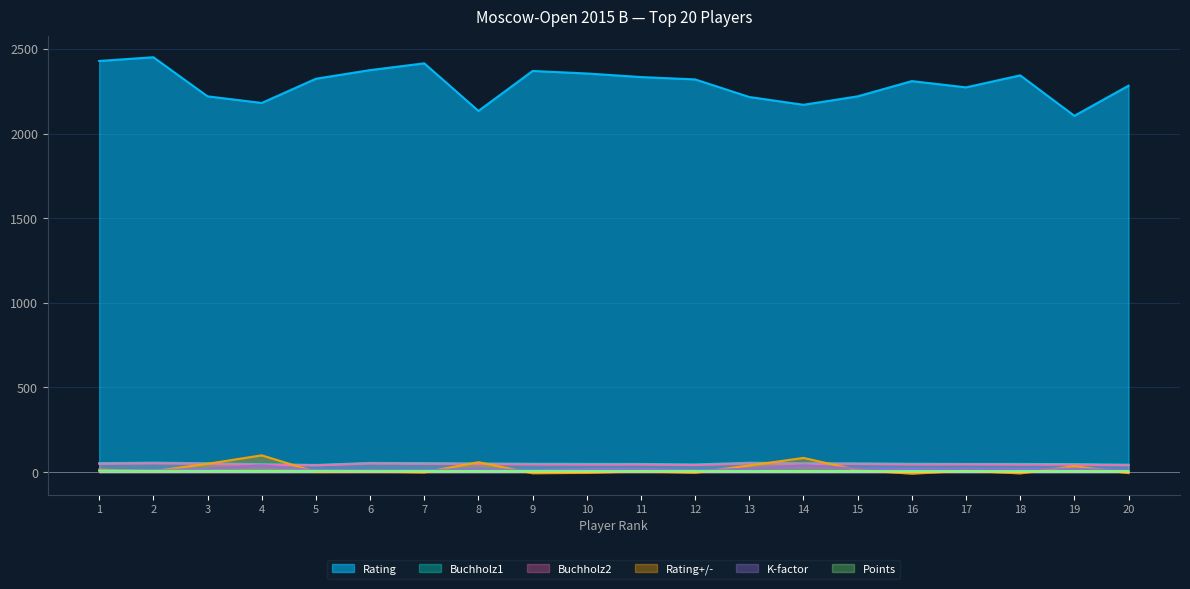

How many values in the Rating+/- series are below 5?

10